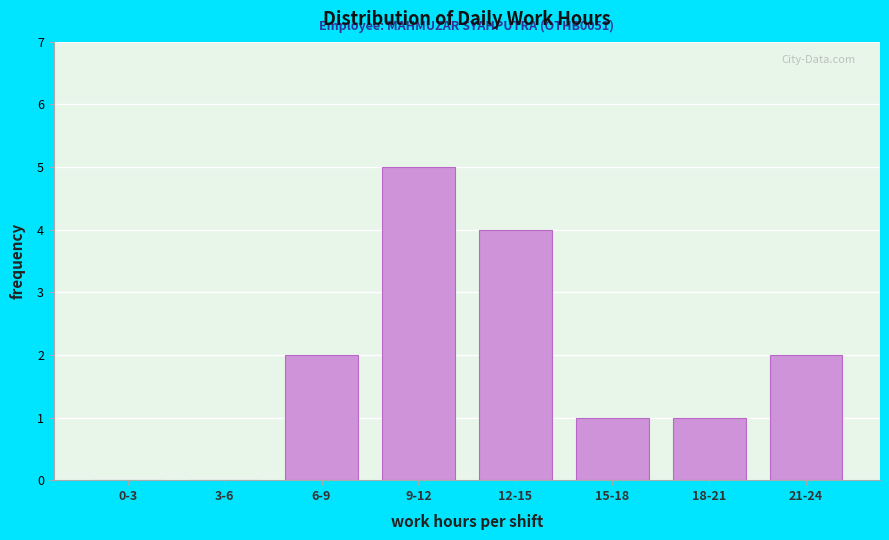

What is the greatest value displayed?

5